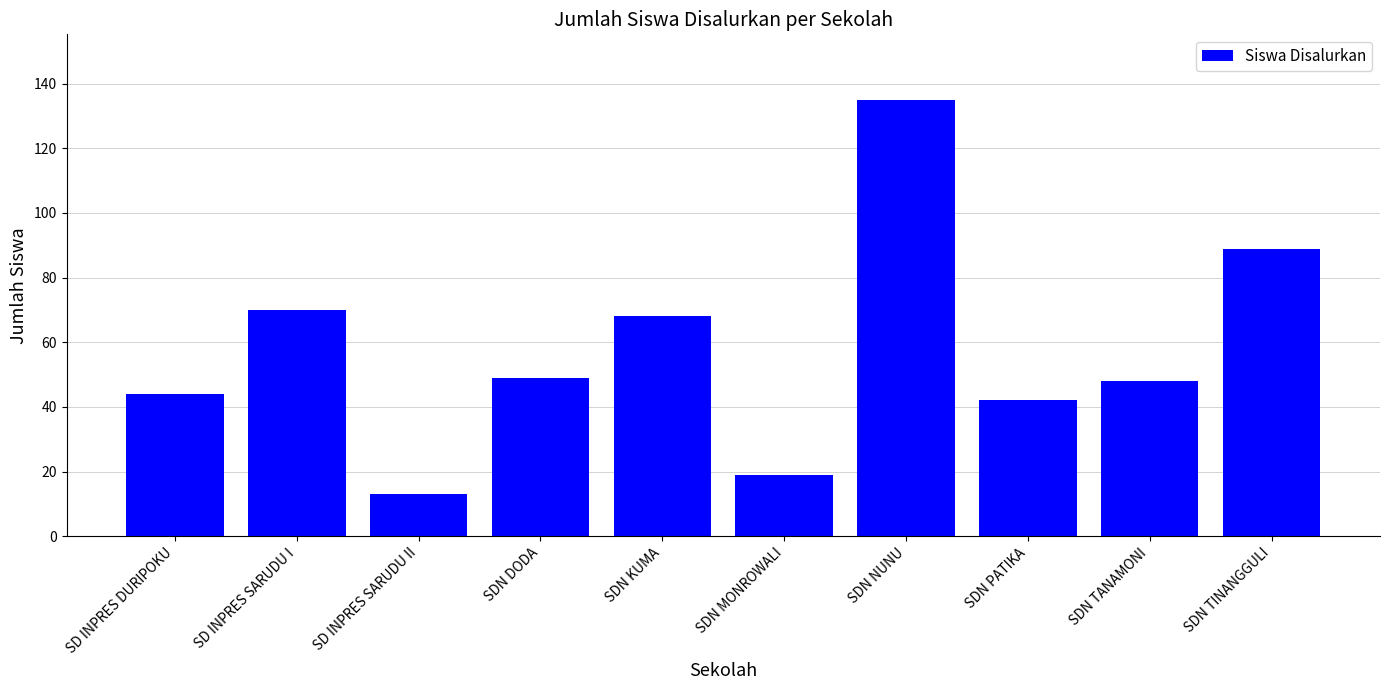

What is the change in value from SD INPRES SARUDU II to SDN KUMA?

+55